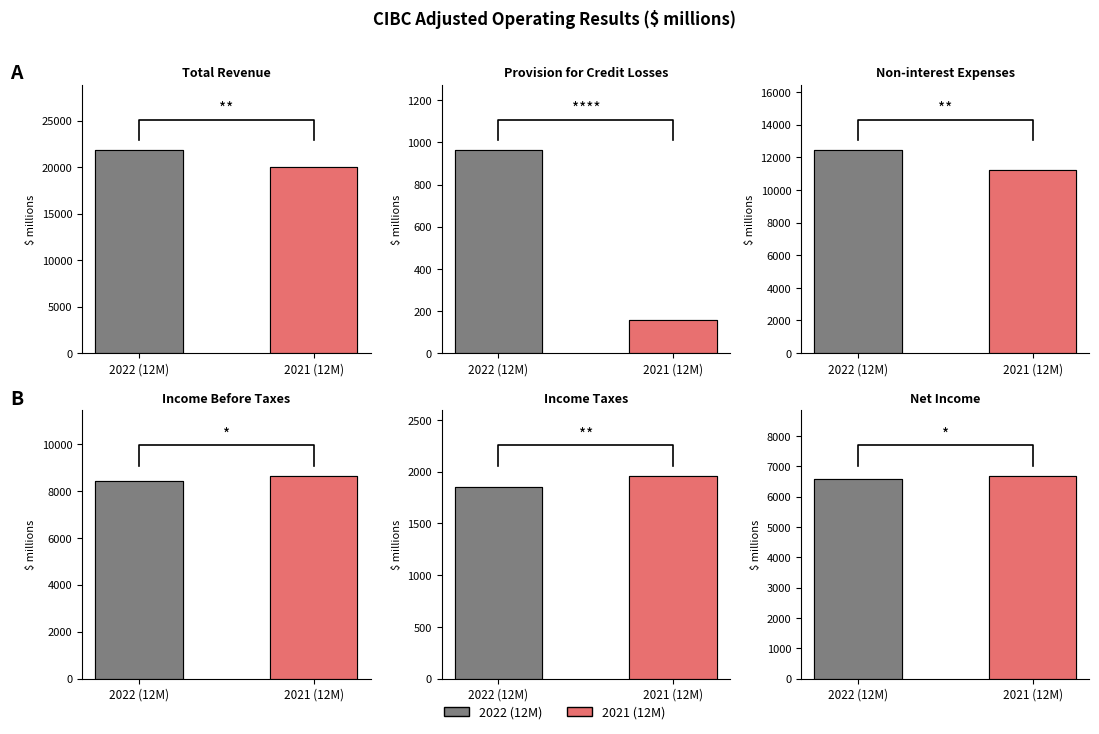

How many categories are shown in the chart?

2